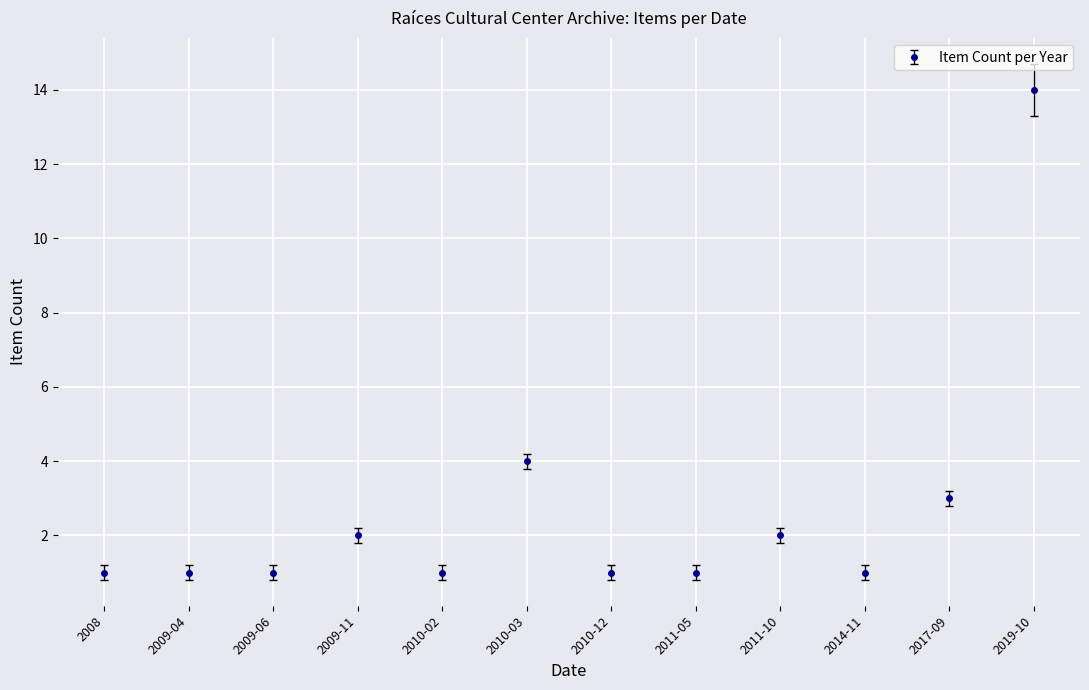

Which has a higher value, 2010-12 or 2010-03?

2010-03